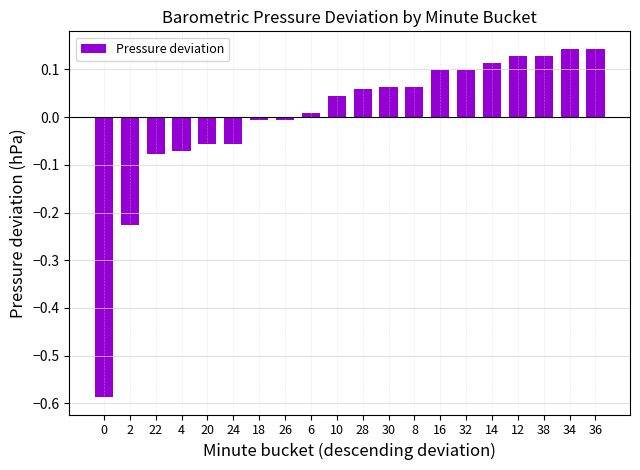

How many series are shown in this chart?

1